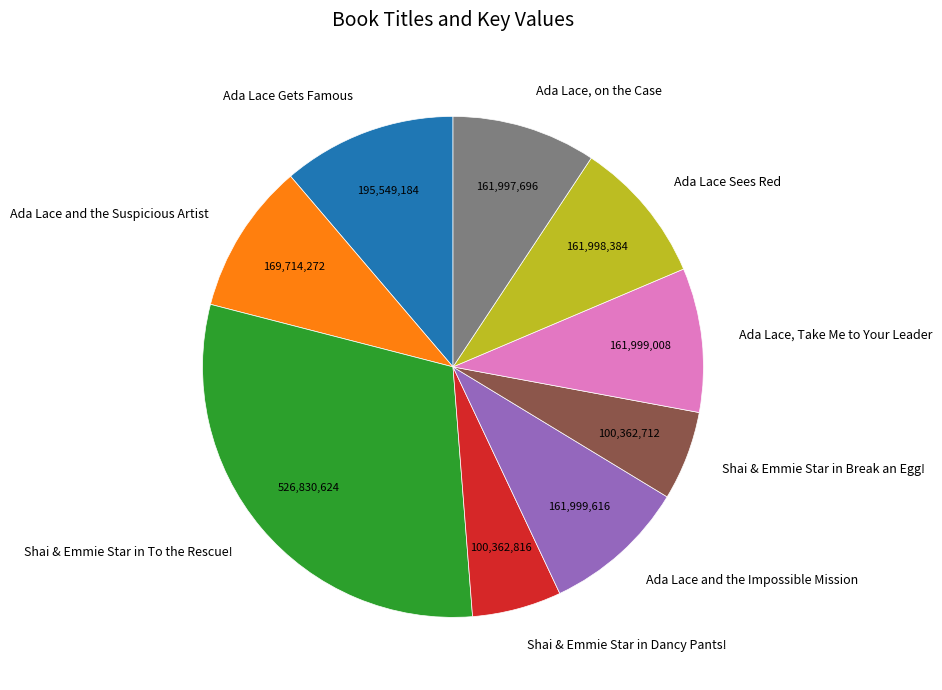

Is there any slice that represents more than half of the pie?

No